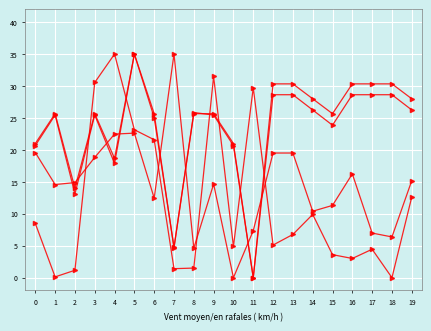

Count the number of categories in the chart.

20